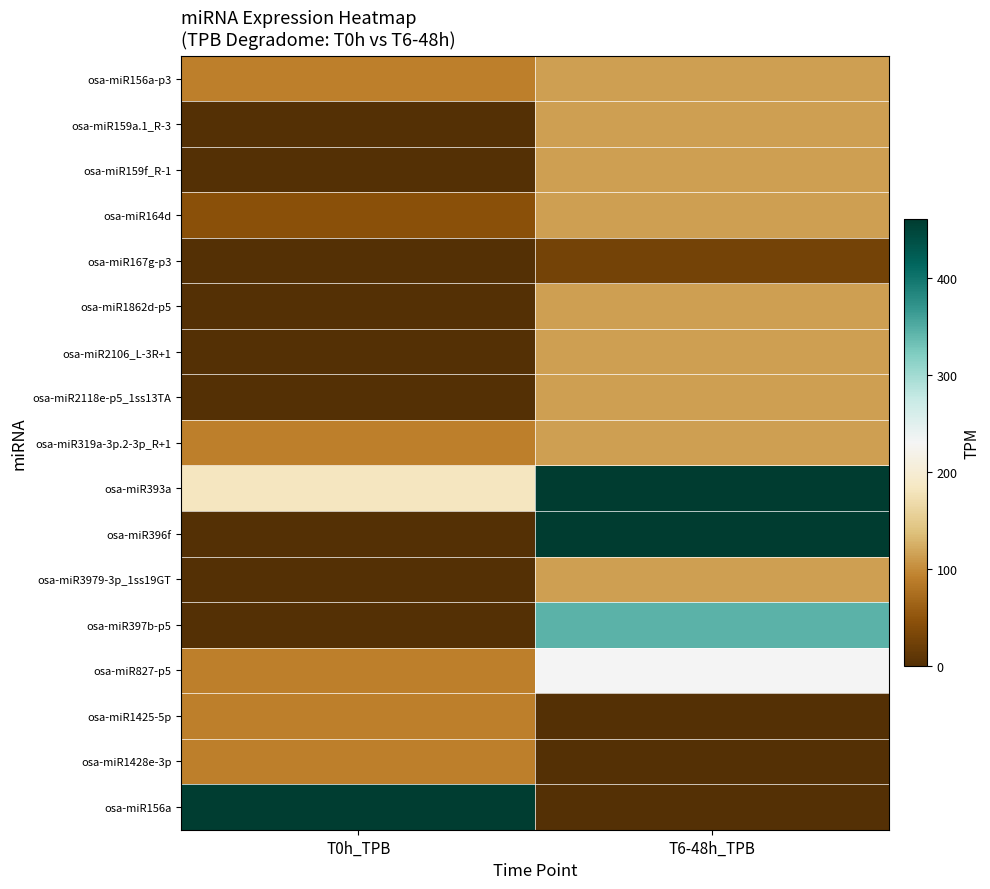

At how many categories does at least one series exceed 178?

2